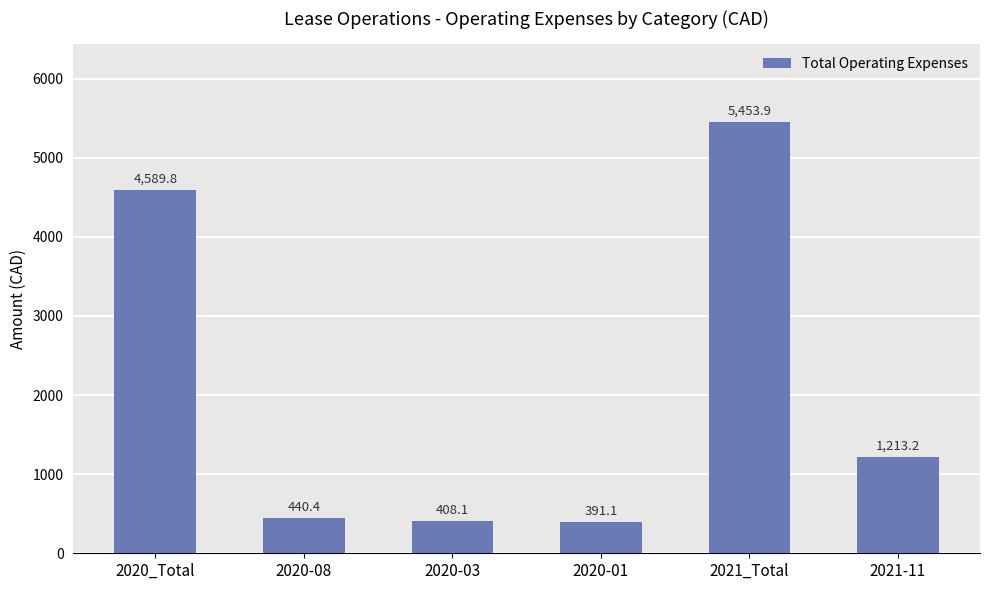

Where does the data first go above 1213?

2020_Total